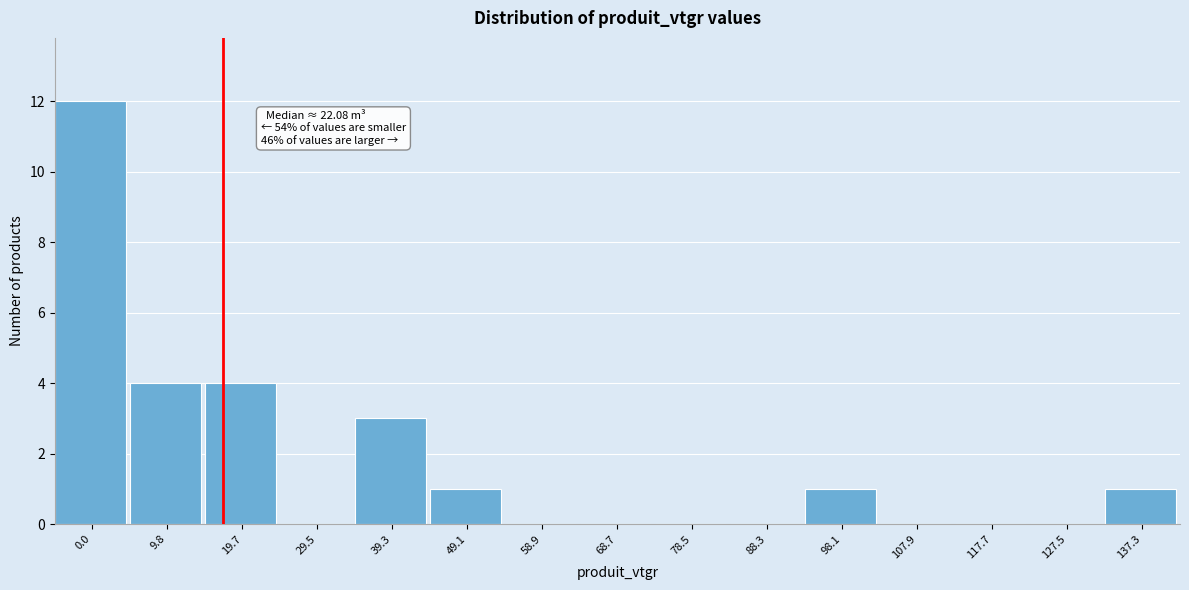

Reading right to left, transcribe all the data shown in this chart.

137.3=1	127.5=0	117.7=0	107.9=0	98.1=1	88.3=0	78.5=0	68.7=0	58.9=0	49.1=1	39.3=3	29.5=0	19.7=4	9.8=4	0.0=12